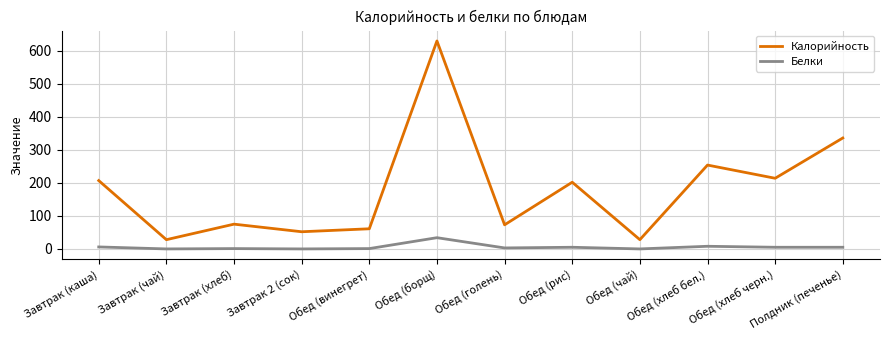

Which series changed the most between Завтрак 2 (сок) and Обед (голень)?

Калорийность